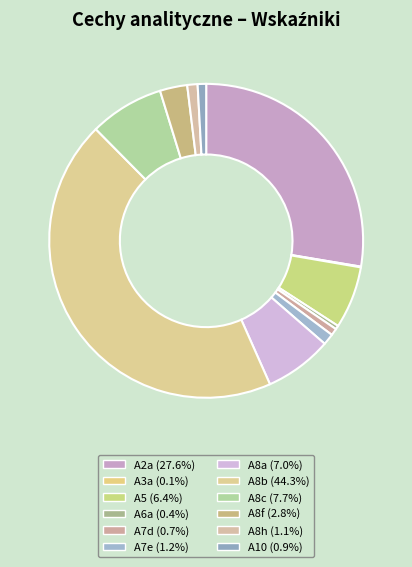

Is it true that A8c is 1% of the pie?

False